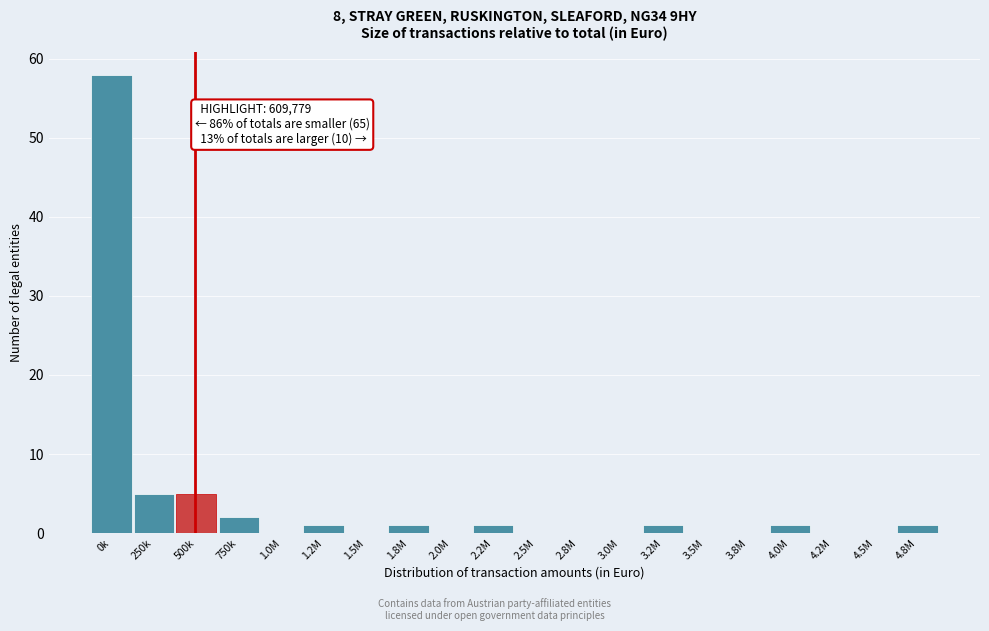

Reading right to left, extract all data points from this chart.

4.8M=1	4.5M=0	4.2M=0	4.0M=1	3.8M=0	3.5M=0	3.2M=1	3.0M=0	2.8M=0	2.5M=0	2.2M=1	2.0M=0	1.8M=1	1.5M=0	1.2M=1	1.0M=0	750k=2	500k=5	250k=5	0k=58